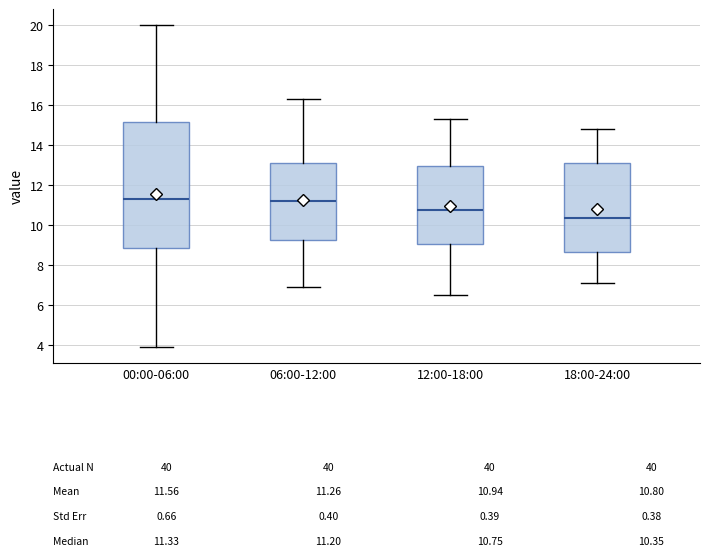

Comparing the boxes themselves (not the whiskers), which one is the tallest?

00:00-06:00